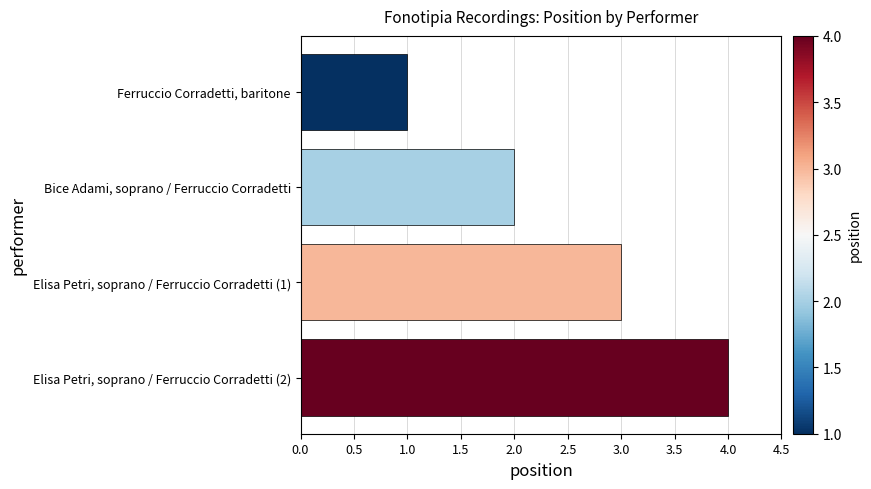

Rank the categories by value from lowest to highest.

Ferruccio Corradetti, baritone, Bice Adami, soprano / Ferruccio Corradetti, Elisa Petri, soprano / Ferruccio Corradetti (1), Elisa Petri, soprano / Ferruccio Corradetti (2)